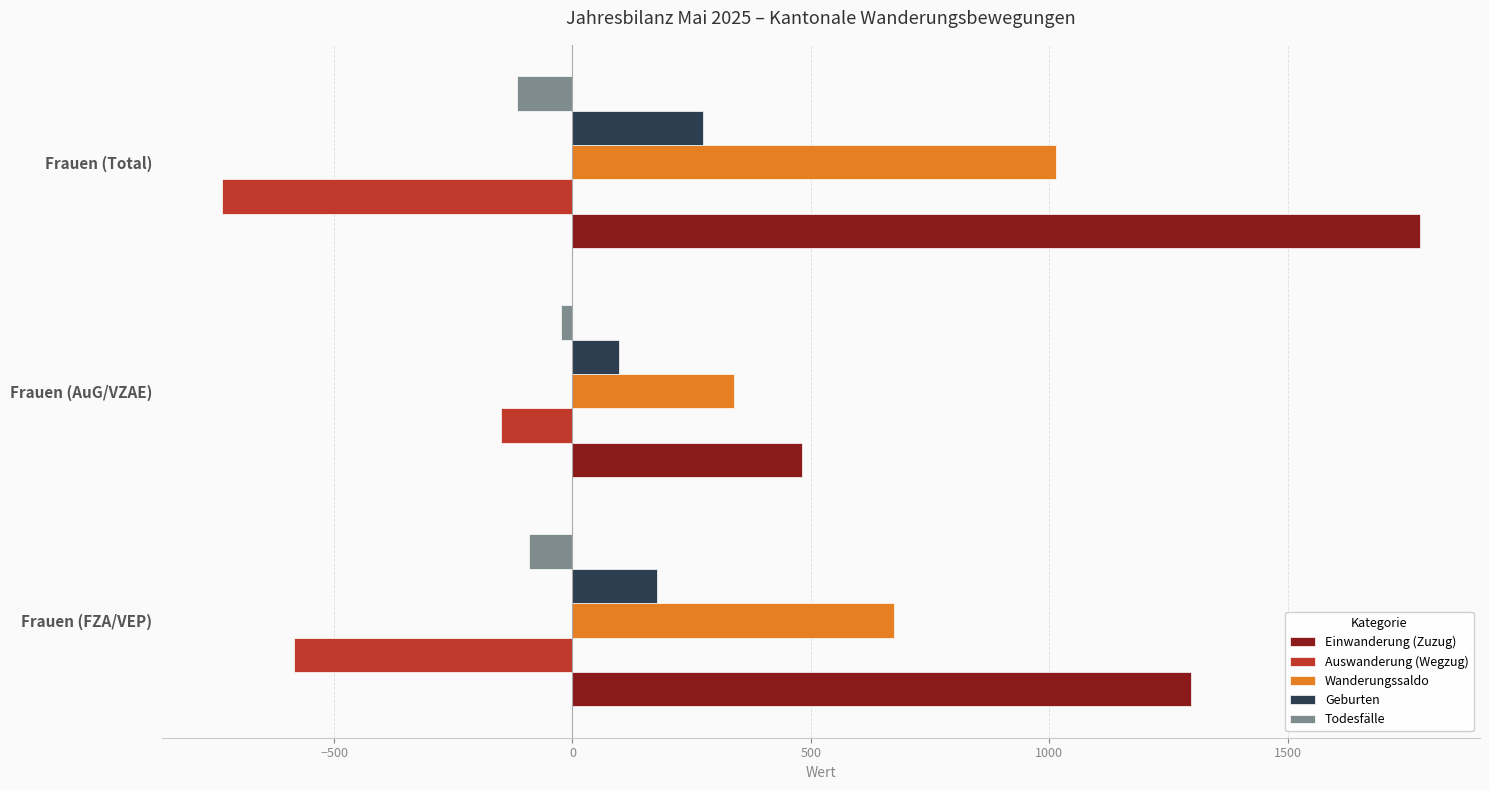

The Auswanderung (Wegzug) series shows -474 at Frauen (Total). True or false?

False